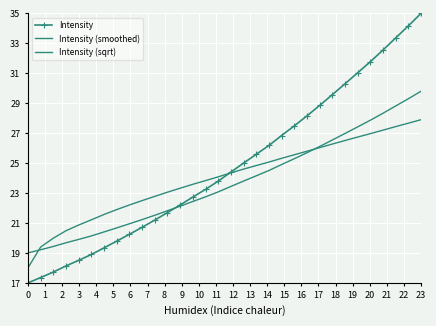

Reading right to left, extract all data points from this chart.

Intensity: 35.0	34.2	33.4	32.6	31.8	31.0	30.3	29.6	28.9	28.2	27.5	26.8	26.2	25.6	25.0	24.4	23.8	23.2	22.7	22.2	21.7	21.2	20.7	20.2	19.8	19.3	18.9	18.5	18.1	17.7	17.4	17.0
Intensity (smoothed): 29.8	29.3	28.8	28.3	27.9	27.4	27.0	26.5	26.1	25.7	25.3	24.9	24.5	24.2	23.8	23.4	23.1	22.7	22.4	22.1	21.8	21.5	21.2	20.9	20.7	20.4	20.1	19.9	19.7	19.4	19.2	19.0
Intensity (sqrt): 27.9	27.7	27.4	27.2	27.0	26.7	26.5	26.3	26.0	25.8	25.6	25.3	25.1	24.8	24.6	24.3	24.1	23.8	23.6	23.3	23.1	22.8	22.5	22.2	21.9	21.6	21.2	20.9	20.5	20.0	19.4	18.0